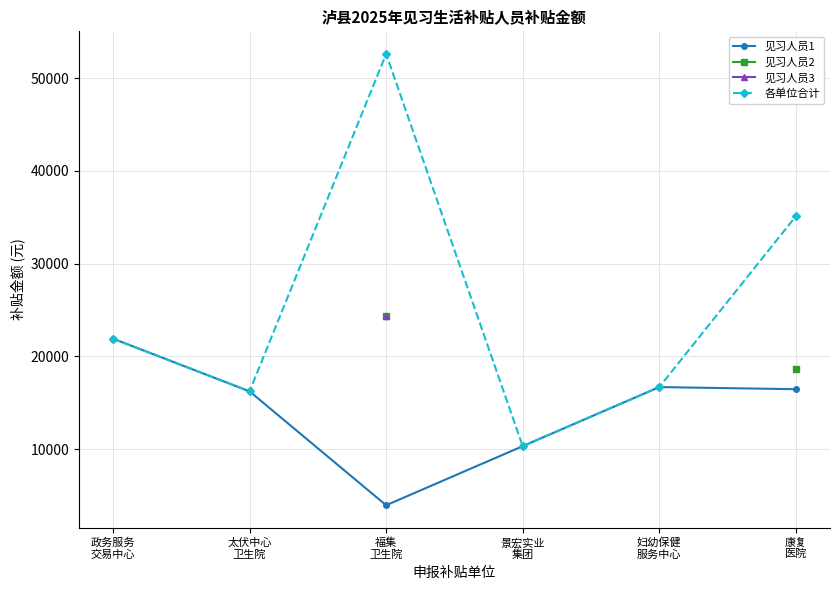

Does the chart have visible grid lines?

Yes